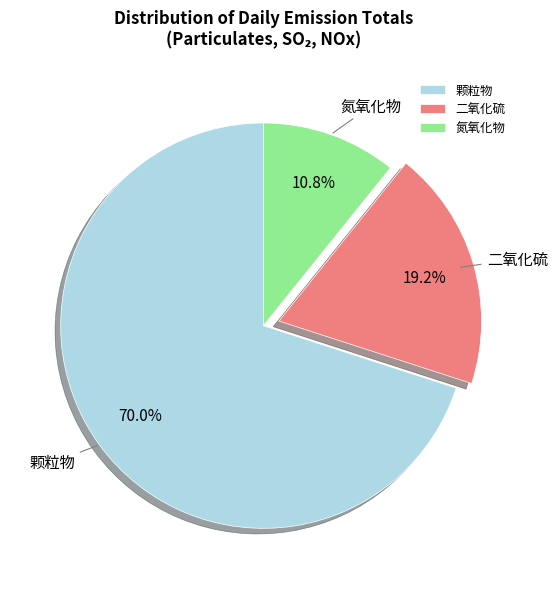

Rank the categories by value from lowest to highest.

氮氧化物, 二氧化硫, 颗粒物